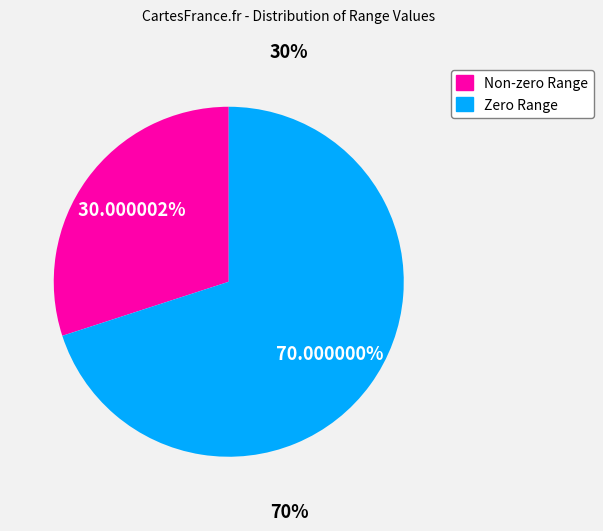

Does any single category account for the majority?

Yes